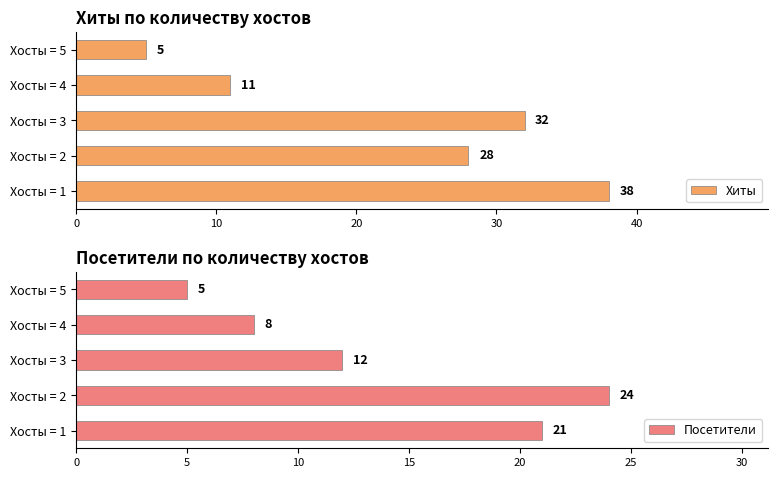

True or false: Хиты has a value of 3 at Хосты = 4.

False